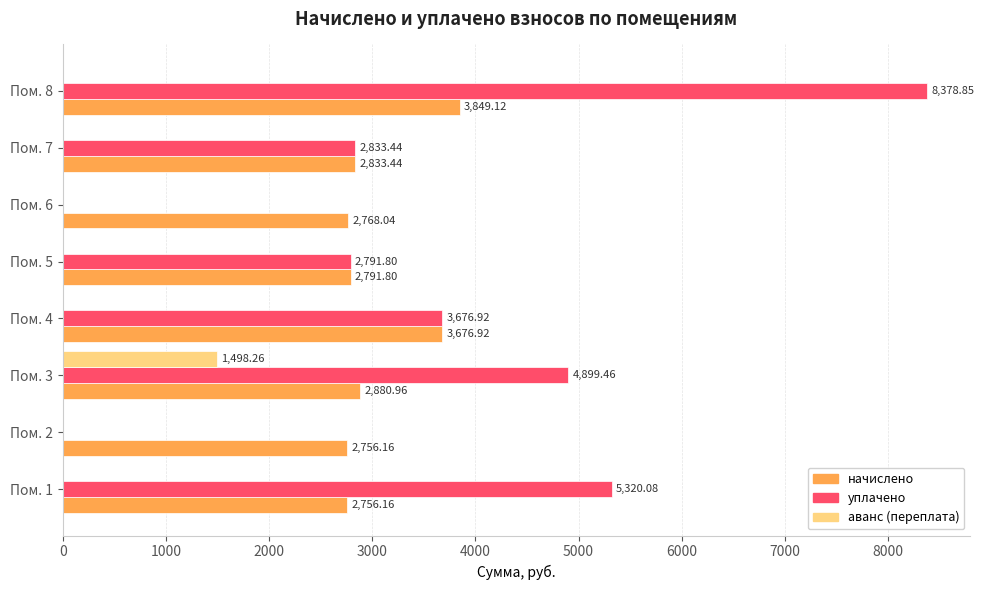

How many data points in начислено are above 2833?

4